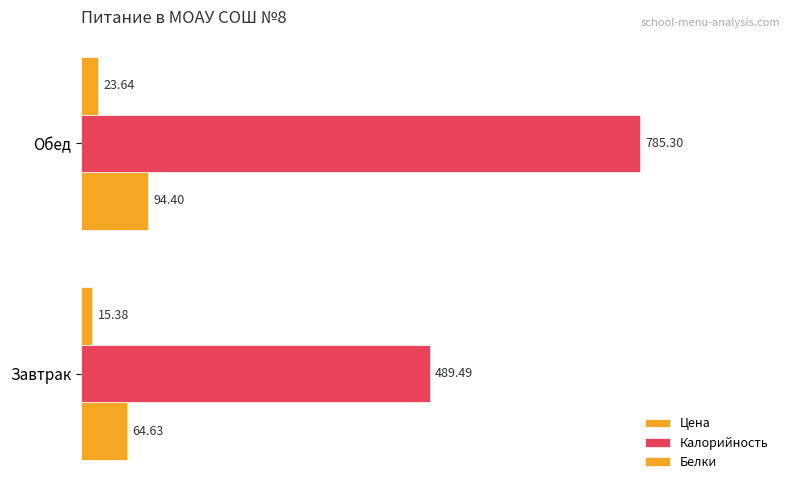

How many series are shown in this chart?

3